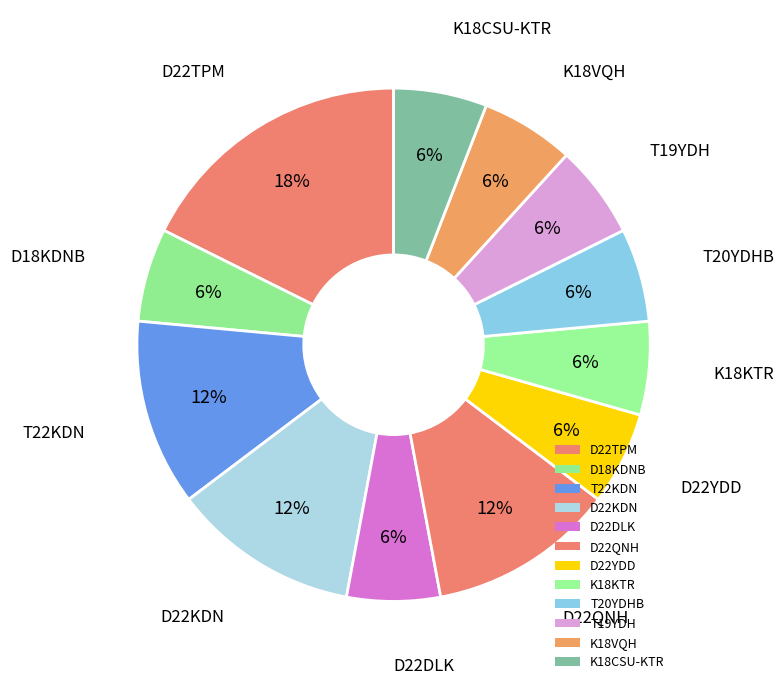

Which category has the biggest portion of the pie?

D22TPM